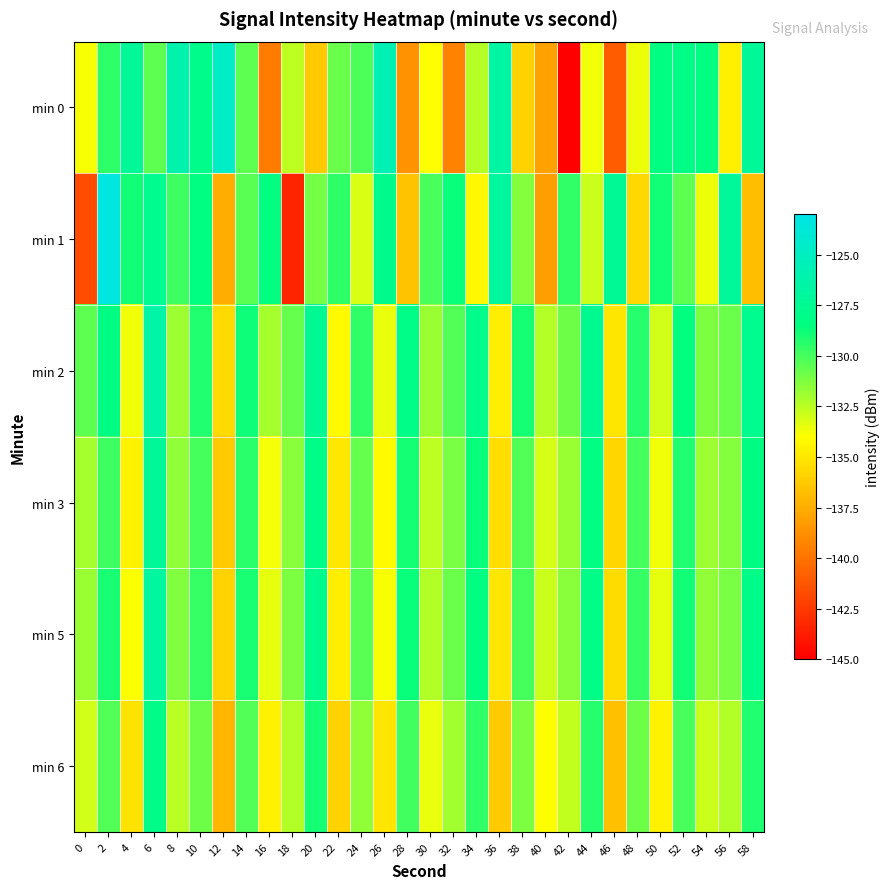

Which has a higher value, 44 or 8?

8